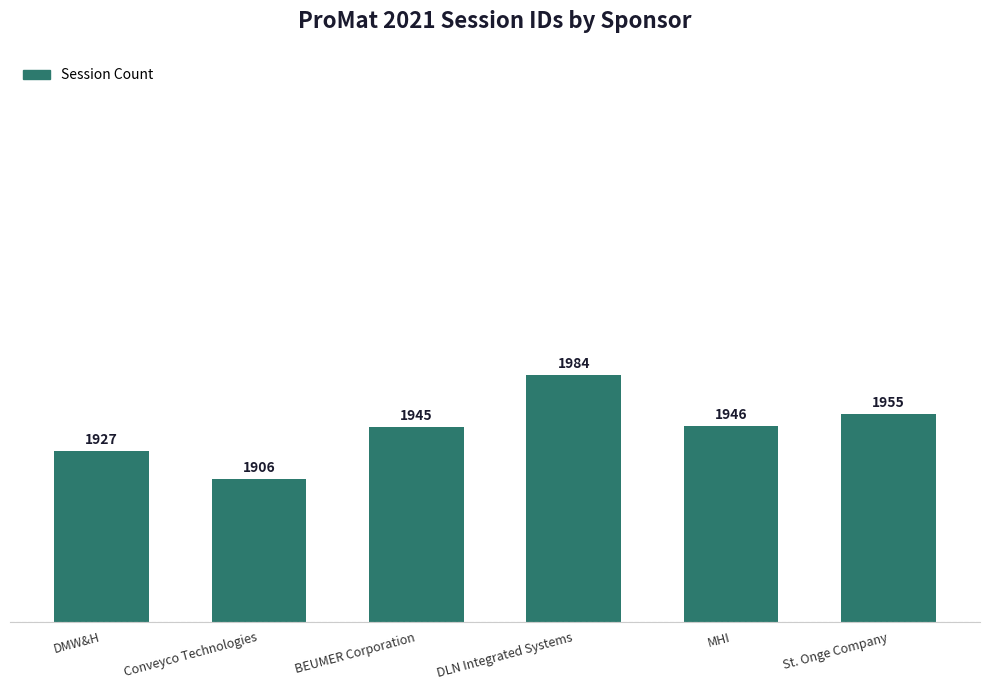

List the labels in order of value, smallest first.

Conveyco Technologies, DMW&H, BEUMER Corporation, MHI, St. Onge Company, DLN Integrated Systems